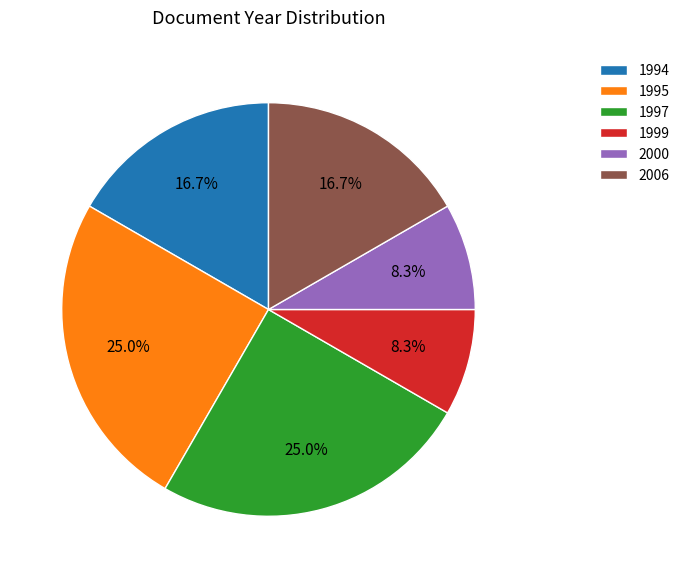

Combined, do 2006 and 1995 account for over 50%?

No